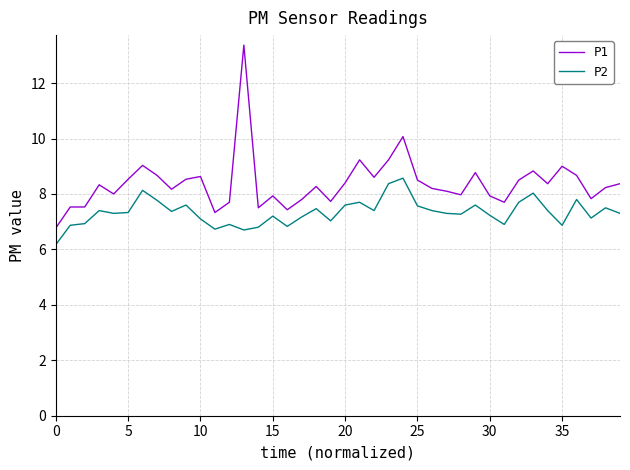

What is the highest value of the P2 series?

8.6